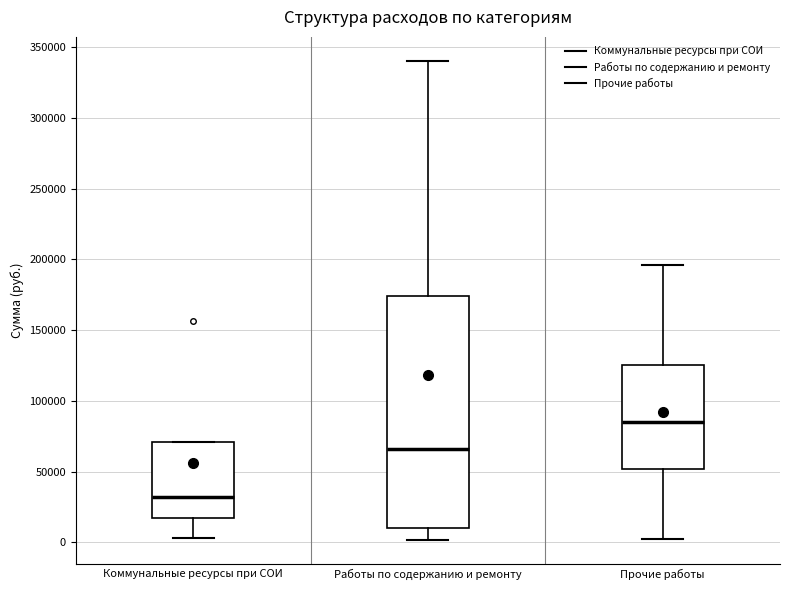

Reading left to right, read every box against the y-axis: the position of its median line, the range the box covers, and the ends of its whiskers. The values are not printed on the chart, so give them approximately, as read against the axis.

Коммунальные ресурсы при СОИ: median 30000, box 15000 to 70000, whiskers 5000 to 70000
Работы по содержанию и ремонту: median 65000, box 10000 to 175000, whiskers 0 to 340000
Прочие работы: median 85000, box 50000 to 125000, whiskers 0 to 195000